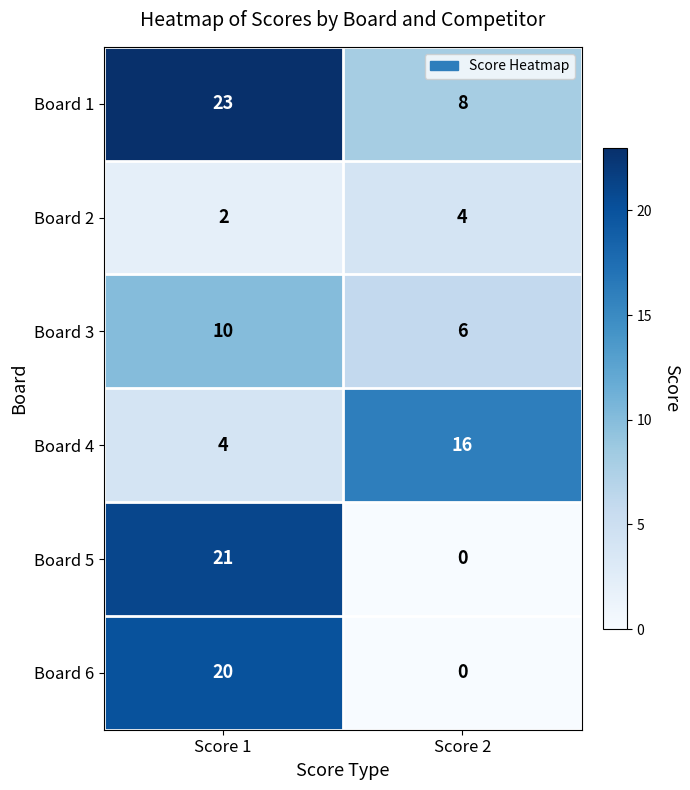

The value of Board 3 at Score 2 is 6. True or false?

True